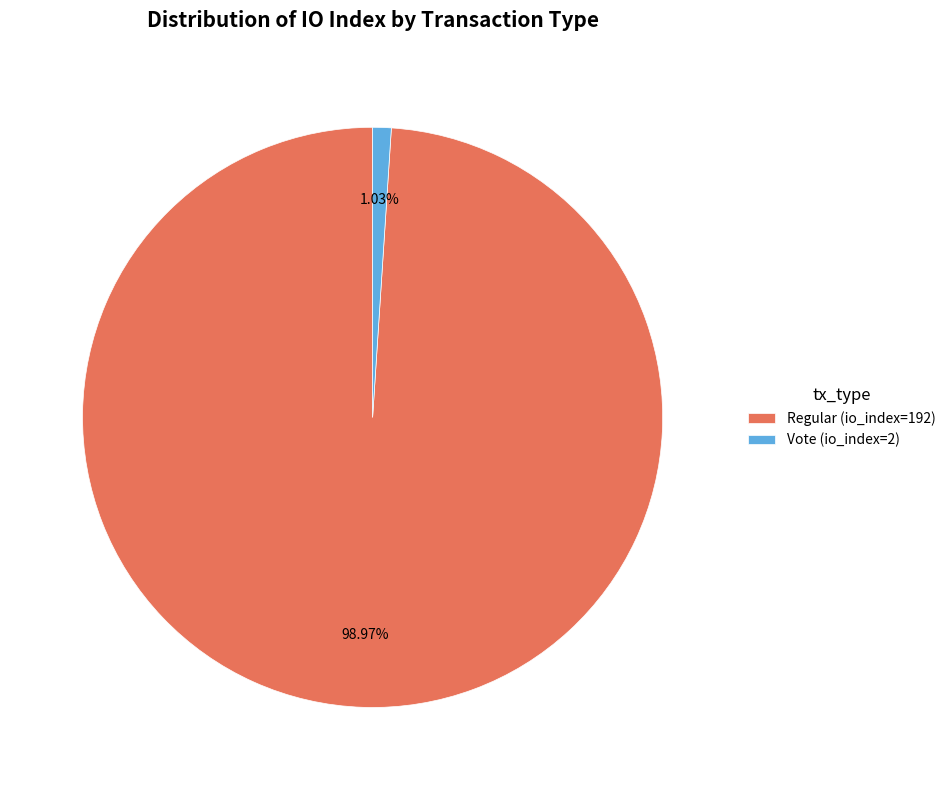

To the nearest percent, what is the average slice percentage?

50%